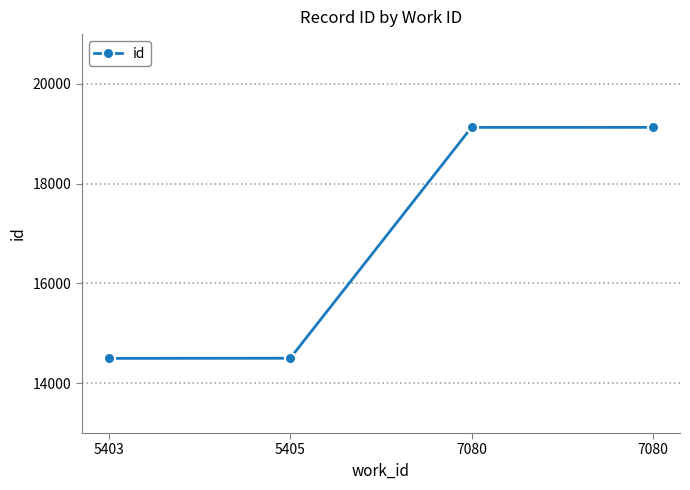

Is it true that the value at 7080 is 19129?

True